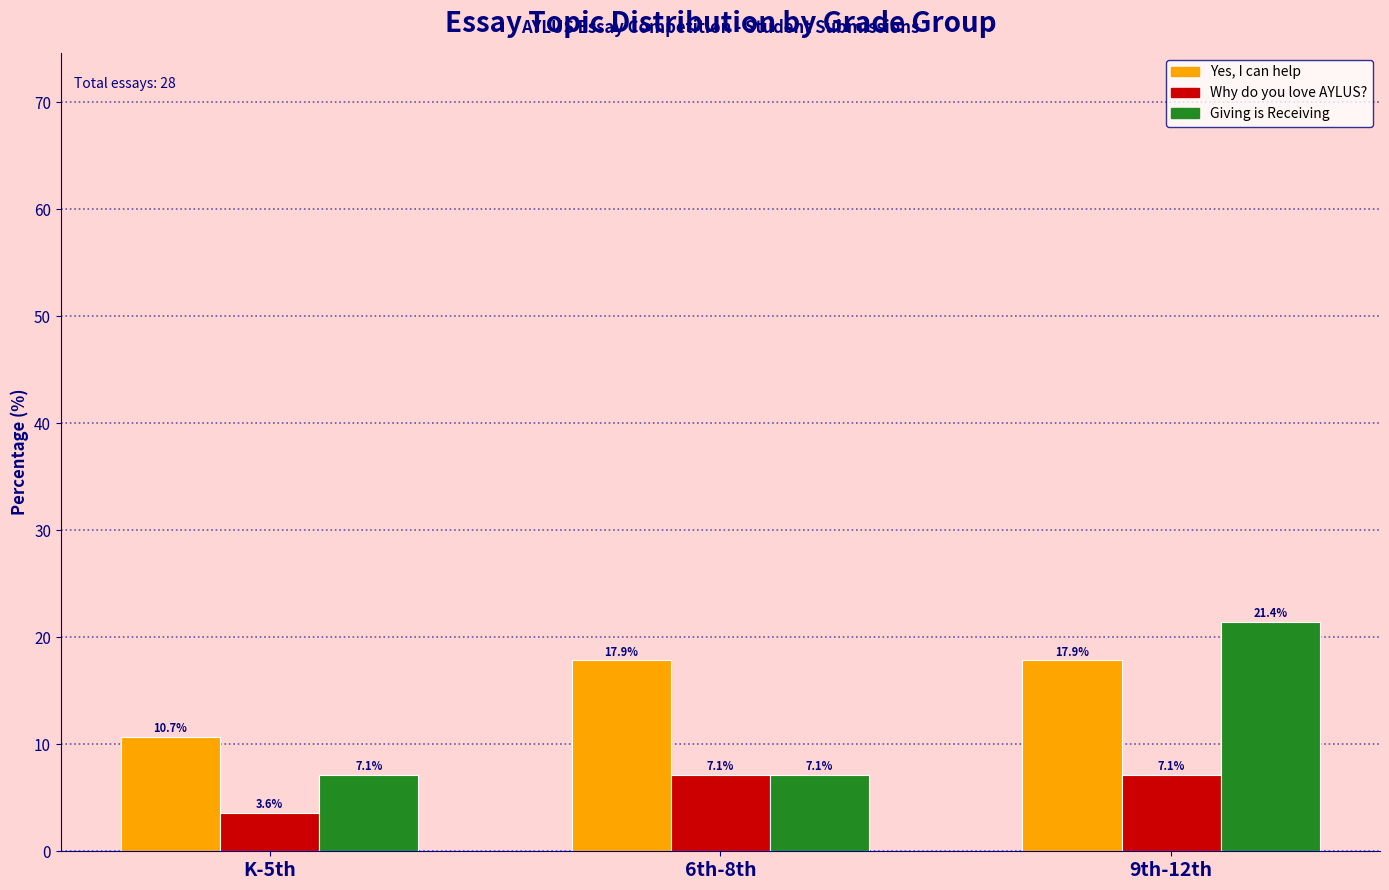

Reading left to right, extract all data points from this chart.

Yes, I can help: 10.7	17.9	17.9
Why do you love AYLUS?: 3.6	7.1	7.1
Giving is Receiving: 7.1	7.1	21.4